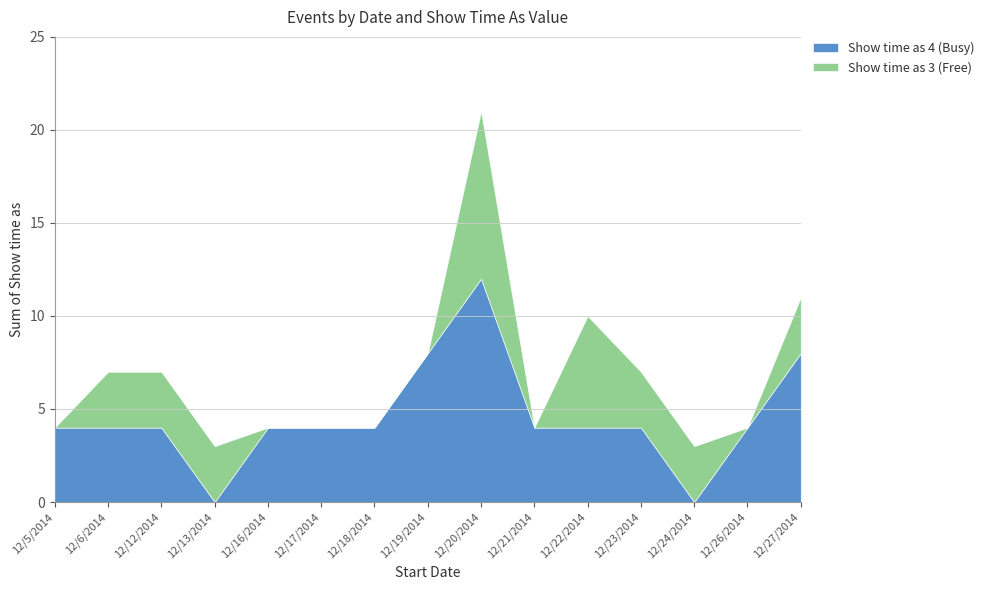

What is the sum of the Show time as 4 (Busy) values at 12/5/2014 and 12/26/2014?

8